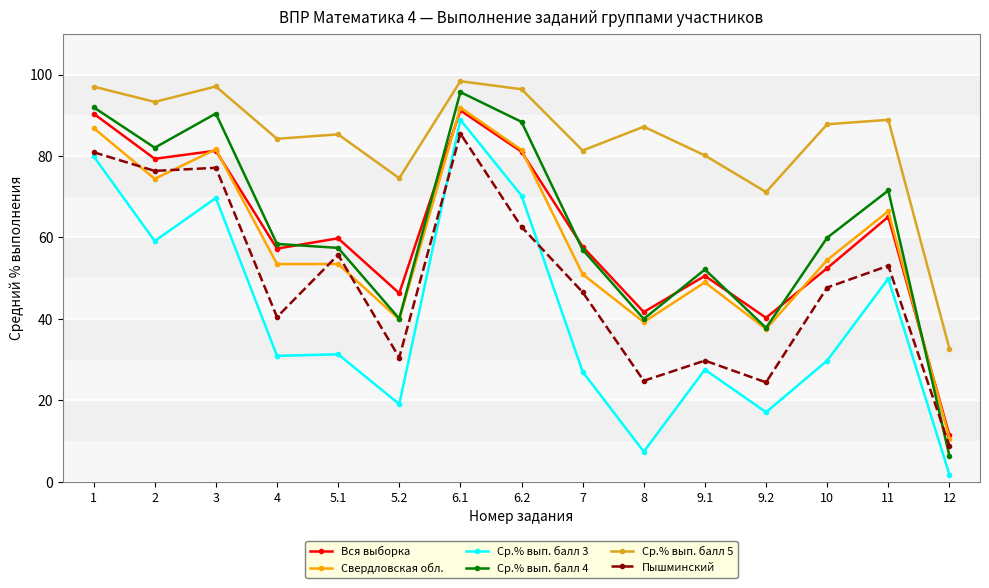

How many lines are shown in the chart?

6